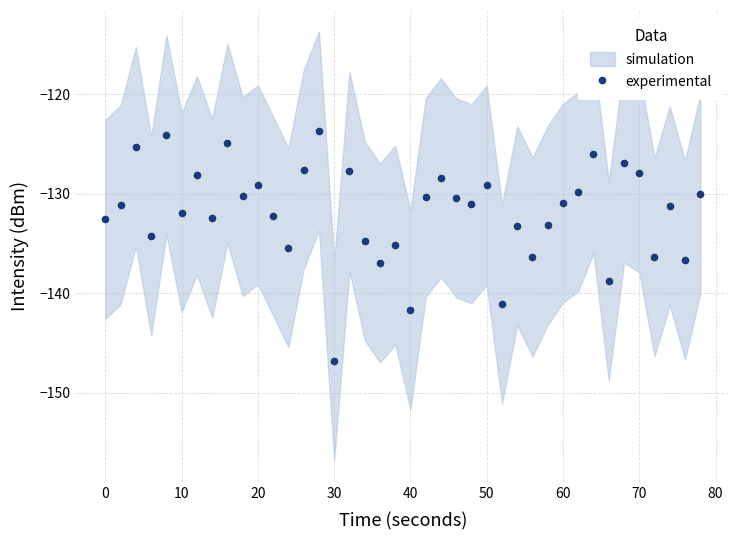

Is it true that experimental equals -146.8 at 30?

True